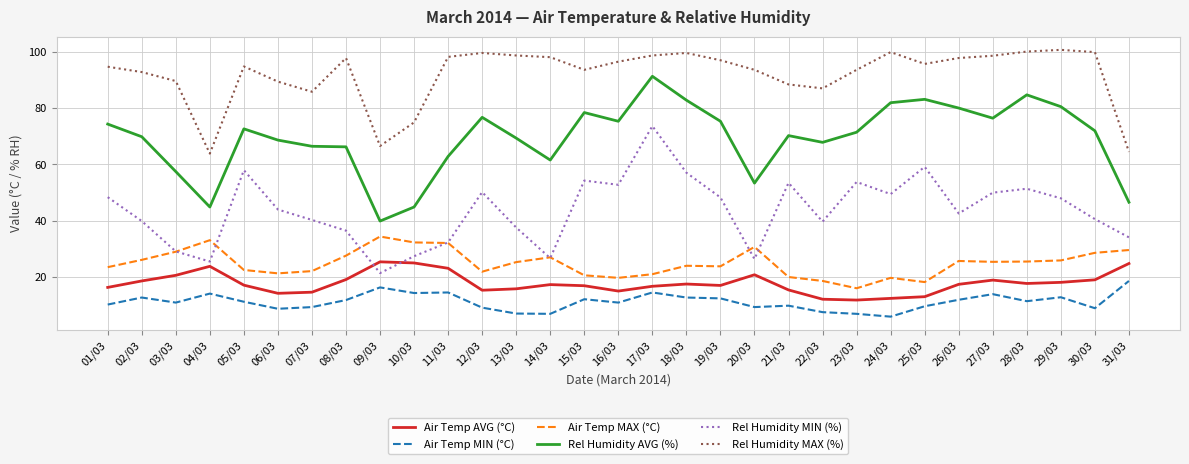

Which label corresponds to the smallest value in the chart?

24/03